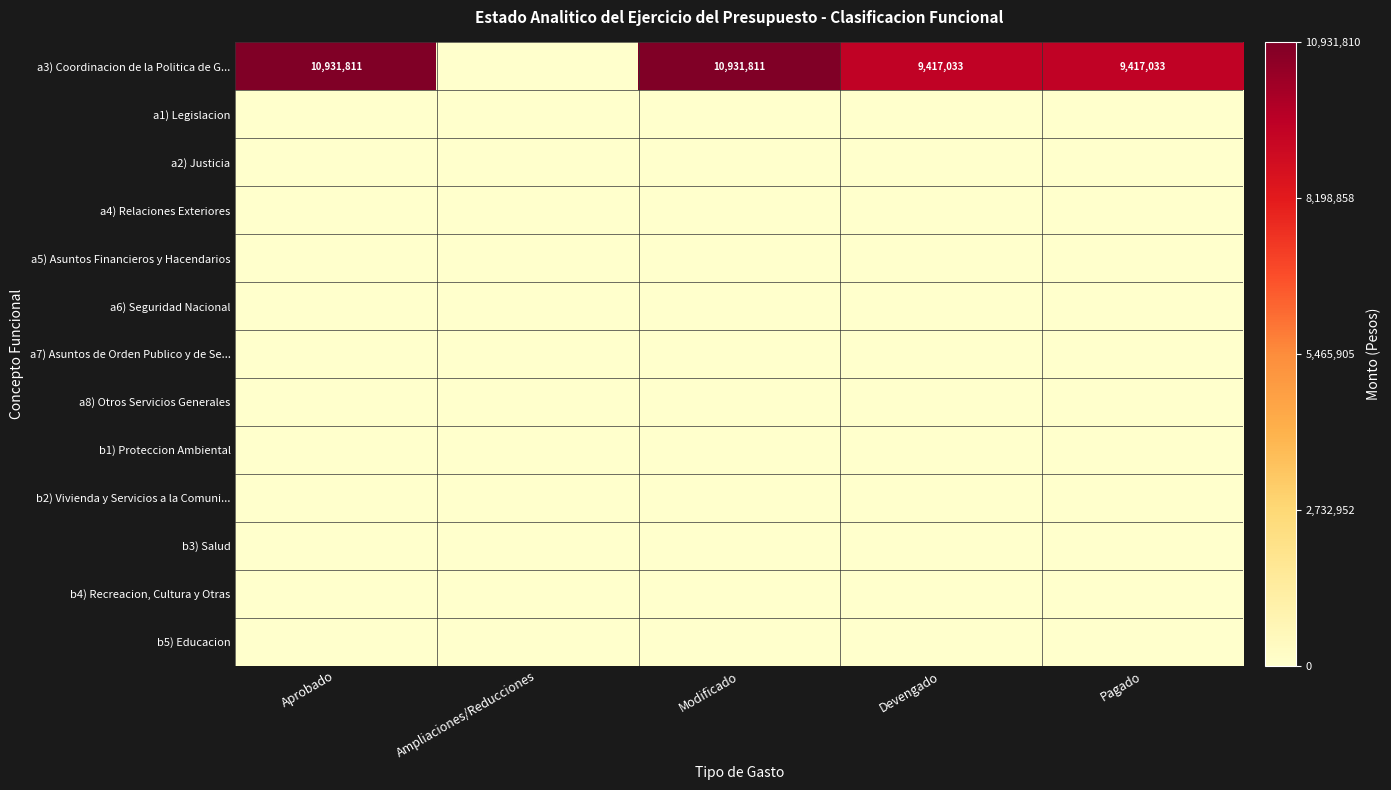

List the series in order of their peak value, highest first.

a3) Coordinacion de la Politica de G..., a1) Legislacion, a2) Justicia, a4) Relaciones Exteriores, a5) Asuntos Financieros y Hacendarios, a6) Seguridad Nacional, a7) Asuntos de Orden Publico y de Se..., a8) Otros Servicios Generales, b1) Proteccion Ambiental, b2) Vivienda y Servicios a la Comuni..., b3) Salud, b4) Recreacion, Cultura y Otras, b5) Educacion